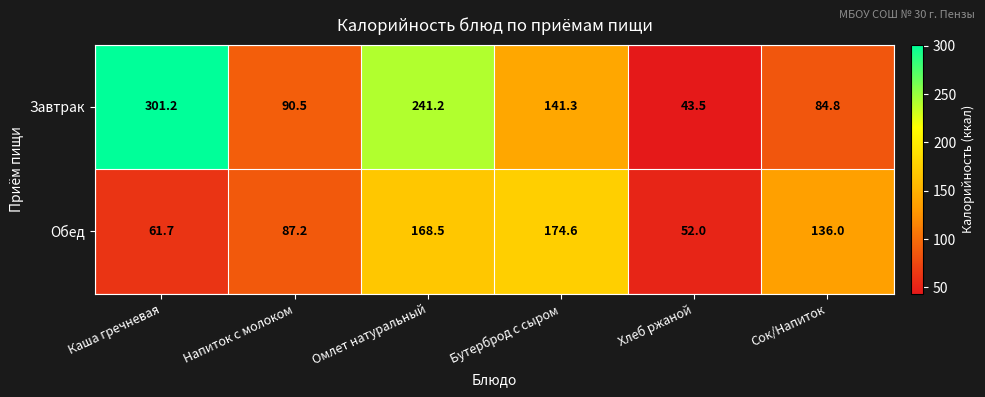

Which series has the widest spread of values?

Завтрак